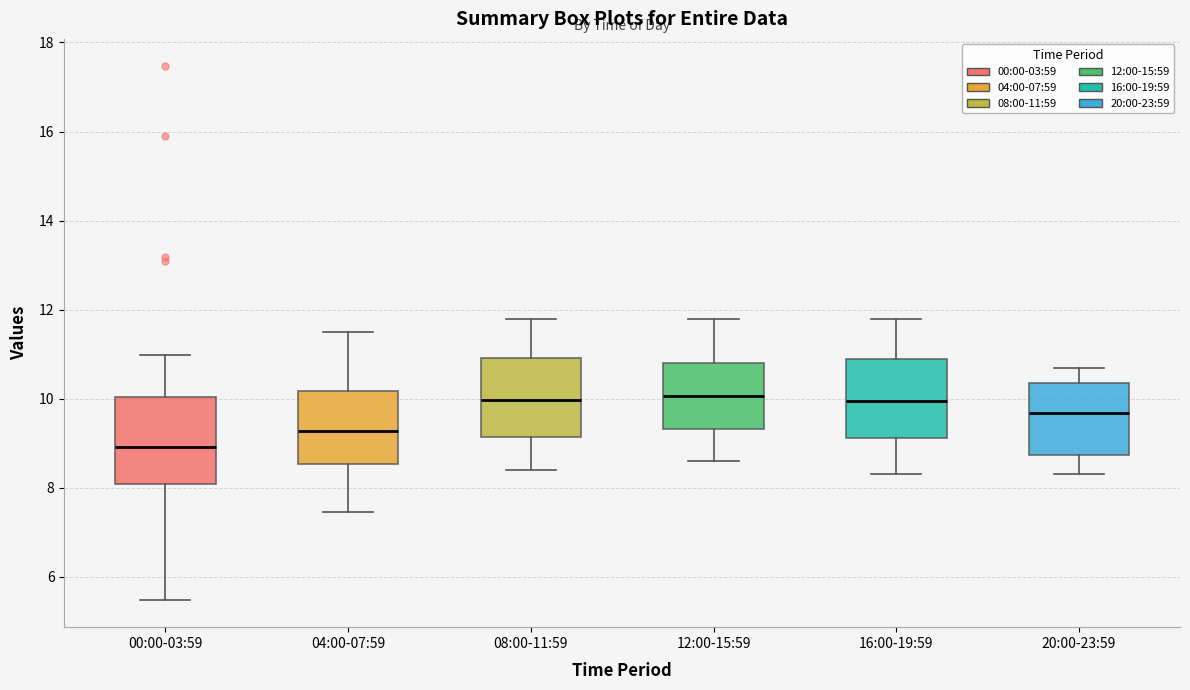

Reading left to right, read every box against the y-axis: the position of its median line, the range the box covers, and the ends of its whiskers. The values are not printed on the chart, so give them approximately, as read against the axis.

00:00-03:59: median 9.0, box 8.0 to 10.0, whiskers 5.4 to 11.0
04:00-07:59: median 9.2, box 8.6 to 10.2, whiskers 7.4 to 11.6
08:00-11:59: median 10.0, box 9.2 to 11.0, whiskers 8.4 to 11.8
12:00-15:59: median 10.0, box 9.4 to 10.8, whiskers 8.6 to 11.8
16:00-19:59: median 10.0, box 9.2 to 11.0, whiskers 8.4 to 11.8
20:00-23:59: median 9.6, box 8.8 to 10.4, whiskers 8.4 to 10.8